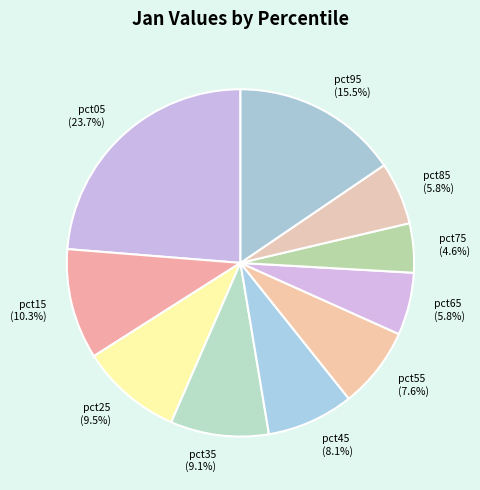

What percentage is the pct75 slice, to the nearest percent?

5%